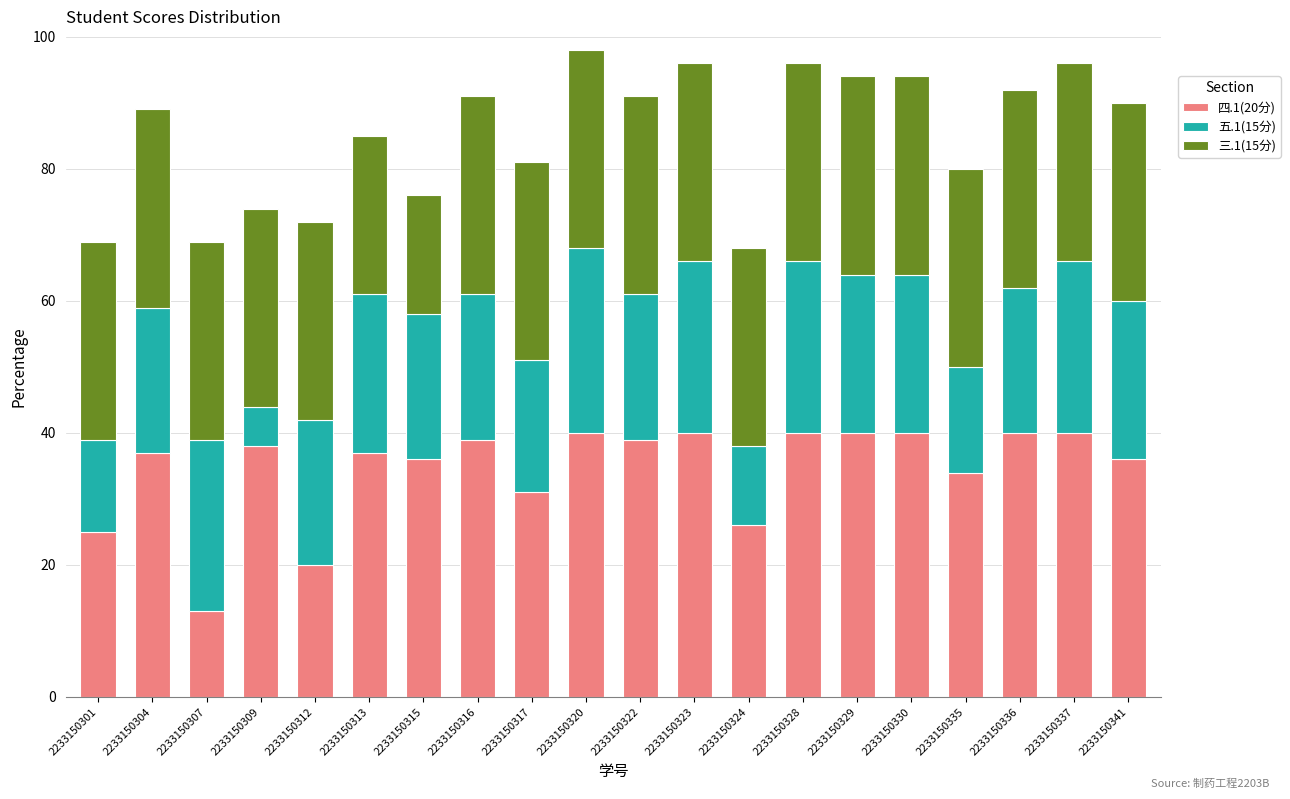

Is it true that 四.1(20分) equals 9 at 2233150317?

False